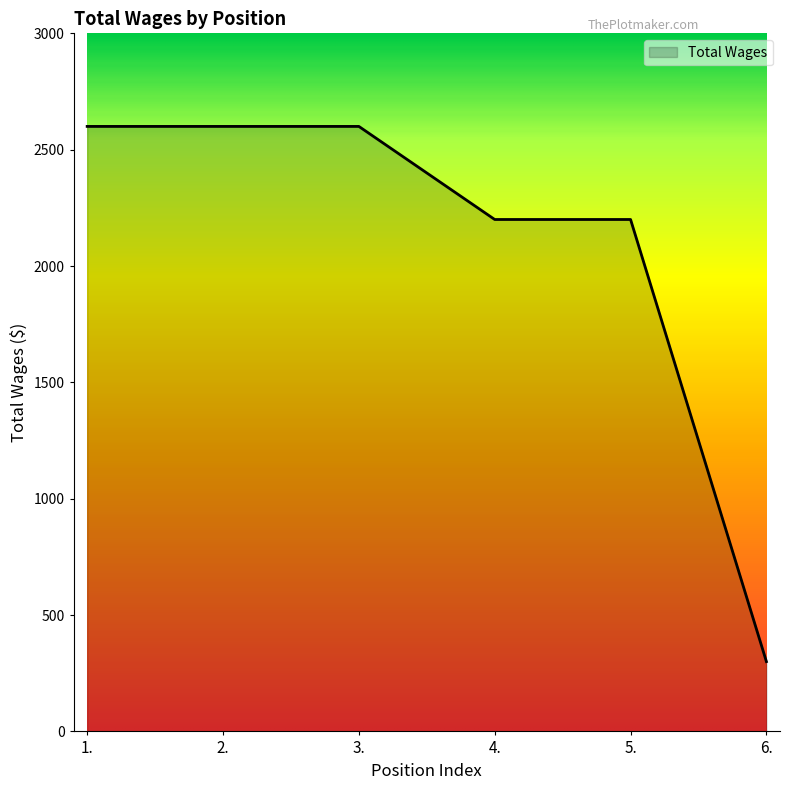

What is the difference between the values at 5. and 6.?

1900